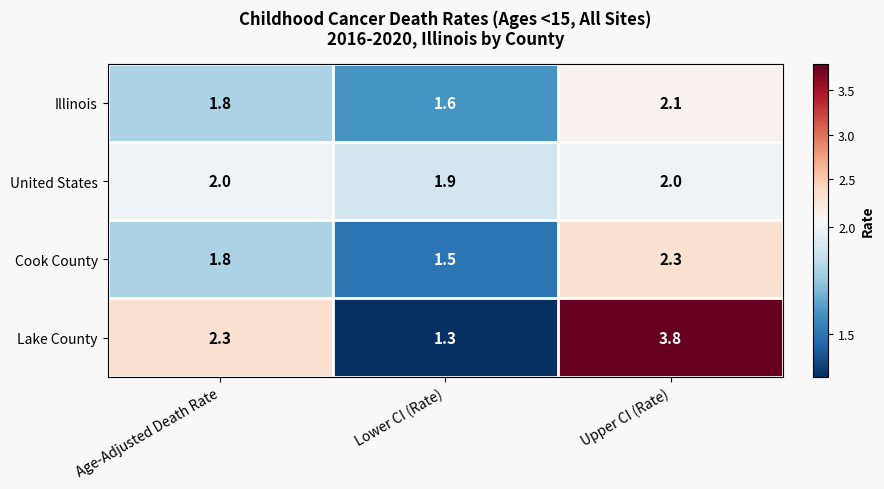

What is the difference between the maximum and minimum values in the Lake County series?

2.5